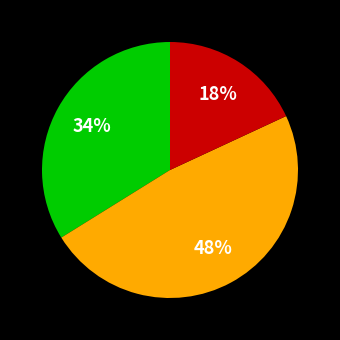

How many segments does this pie chart have?

3